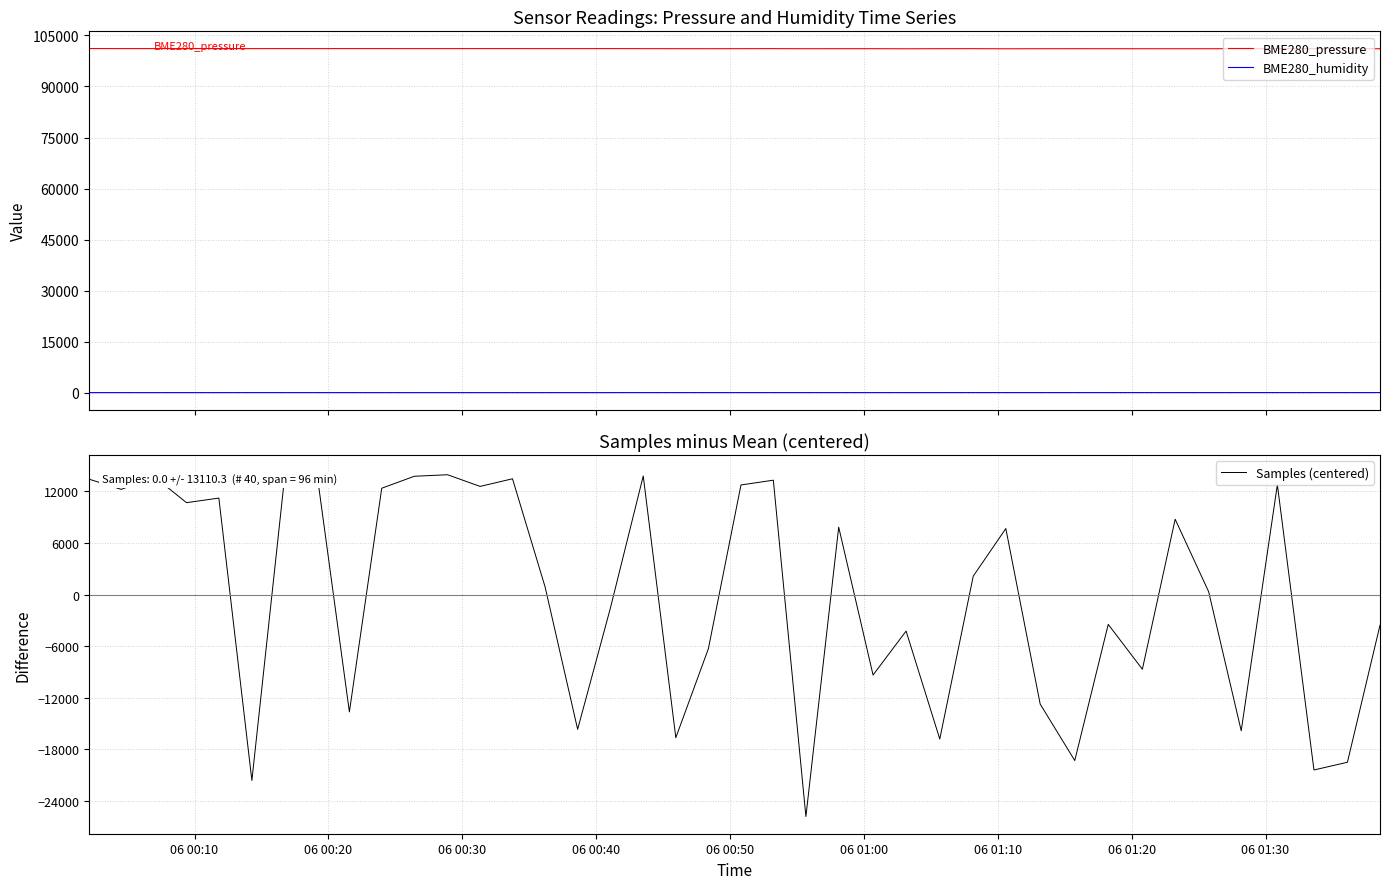

True or false: BME280_pressure and BME280_humidity intersect in this chart.

False